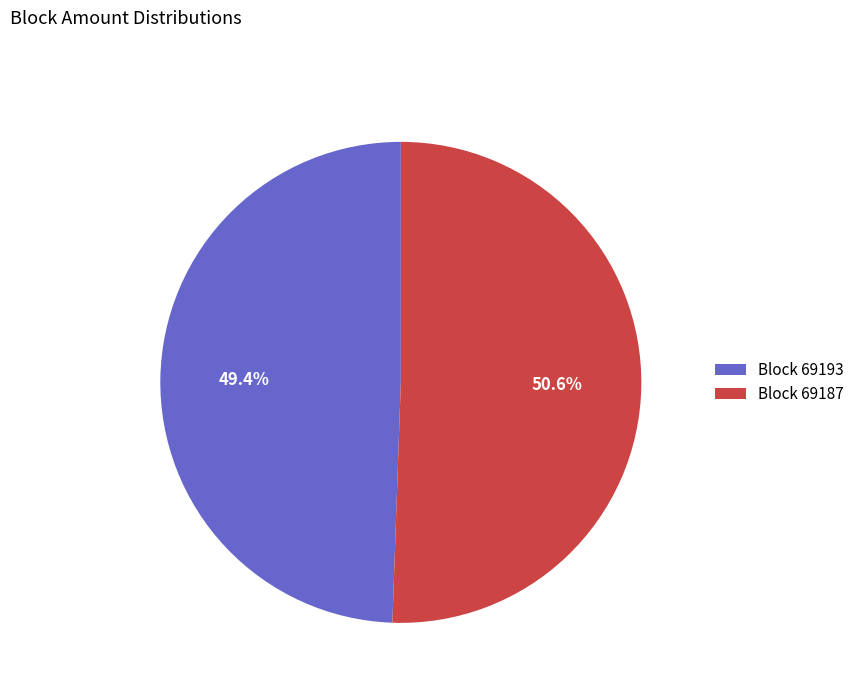

What is the largest slice in the pie chart?

Block 69187